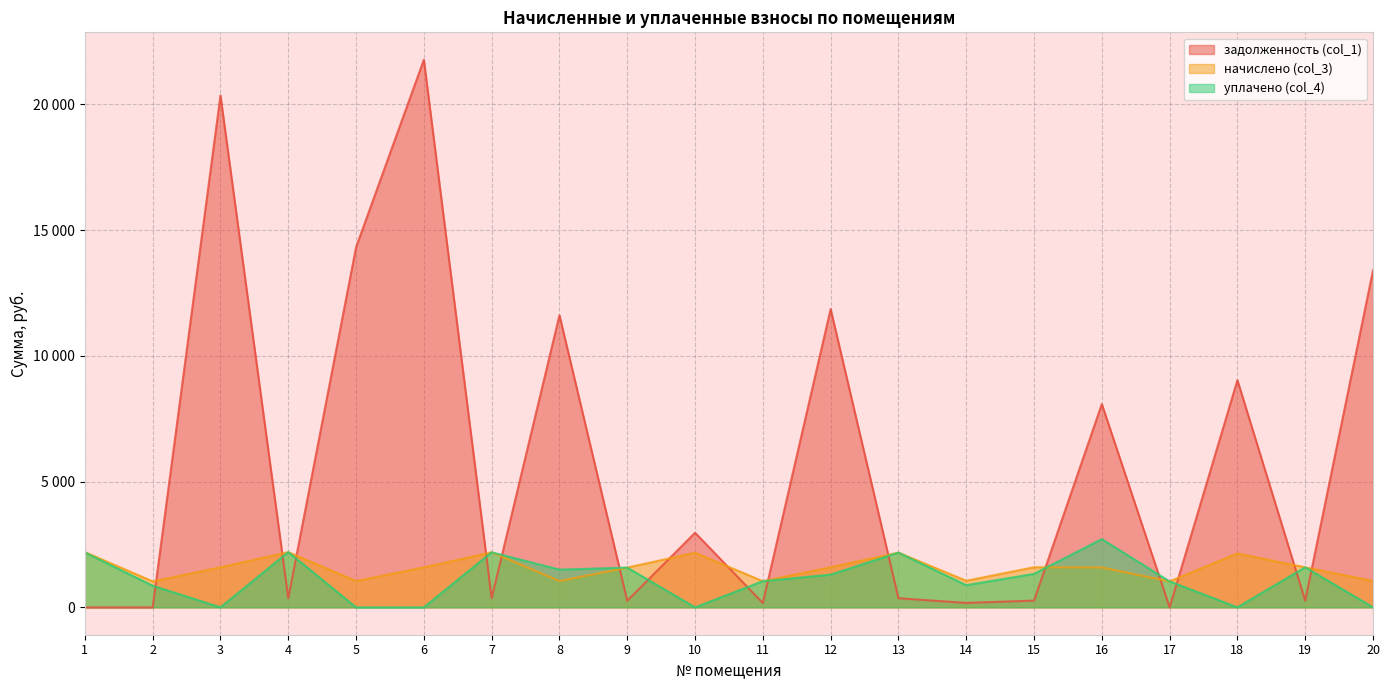

Reading left to right, what are all the values shown in this chart?

задолженность (col_1): 1=0.0	2=0.0	3=20357.3	4=366.2	5=14322.7	6=21780.8	7=365.0	8=11616.5	9=263.4	10=2966.4	11=173.3	12=11863.6	13=362.8	14=176.1	15=268.1	16=8085.6	17=0.0	18=9036.4	19=265.4	20=13402.5
начислено (col_3): 1=2198.0	2=1031.0	3=1593.2	4=2197.4	5=1045.6	6=1590.0	7=2190.1	8=1046.2	9=1580.5	10=2171.9	11=1039.9	12=1594.8	13=2176.7	14=1056.7	15=1594.8	16=1587.1	17=1031.0	18=2143.3	19=1592.2	20=1049.4
уплачено (col_4): 1=2183.0	2=859.1	3=0.0	4=2197.4	5=0.0	6=0.0	7=2190.1	8=1500.0	9=1580.5	10=0.0	11=1039.9	12=1301.1	13=2176.7	14=880.6	15=1332.0	16=2714.0	17=1031.0	18=0.0	19=1592.2	20=0.0